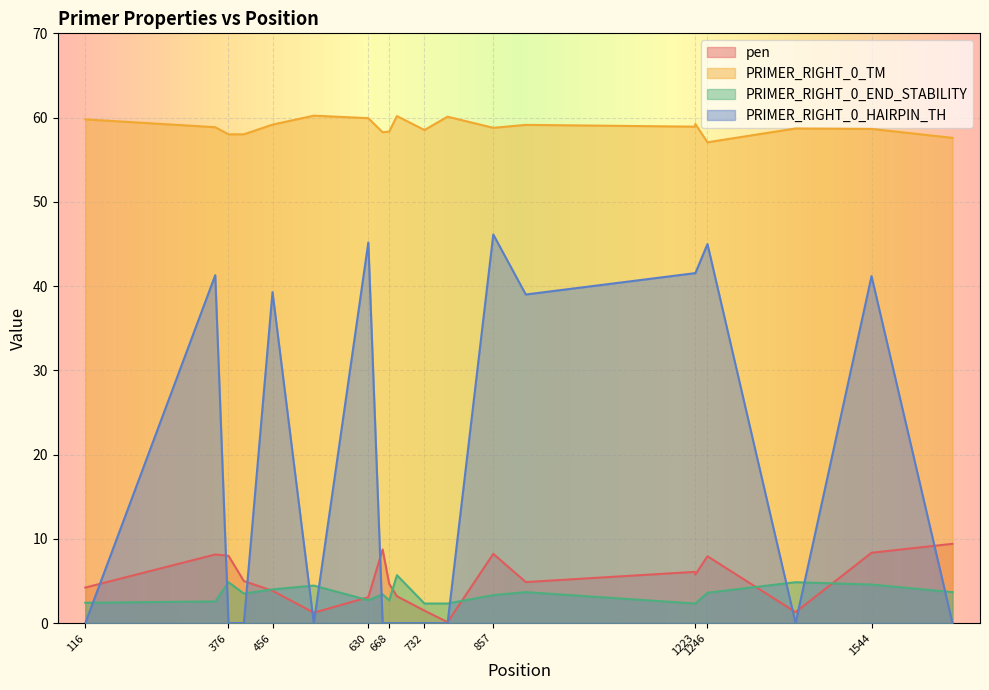

How many times do pen and PRIMER_RIGHT_0_END_STABILITY cross each other?

6